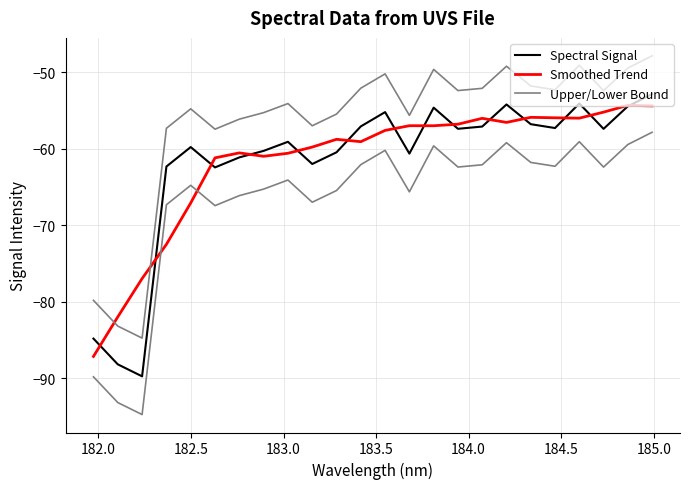

How many interior local valleys does the Upper/Lower Bound series have?

7